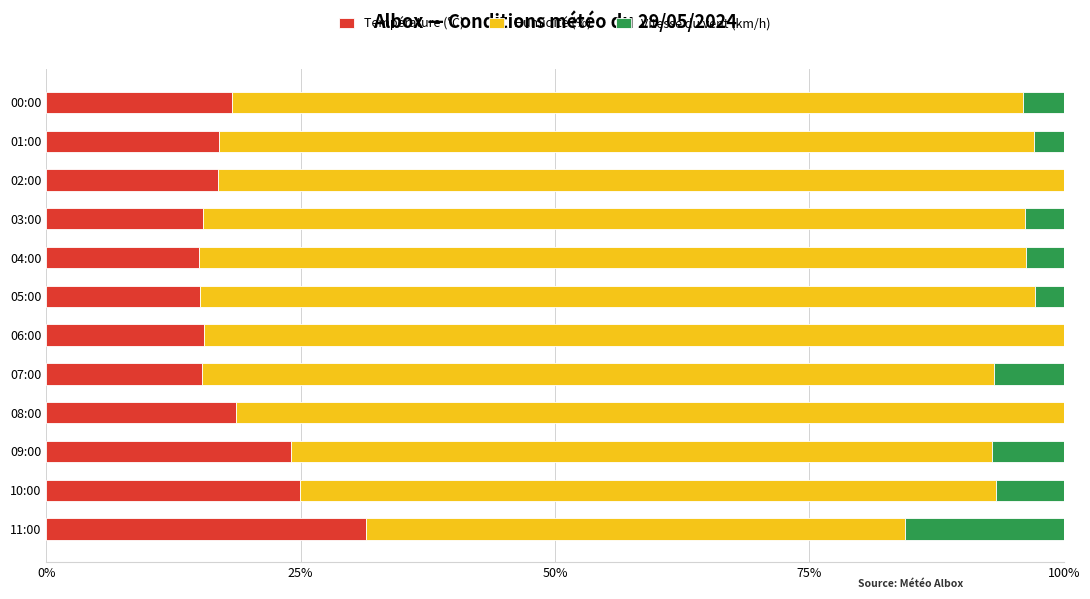

What is the total value across all series at 00:00?

100.0